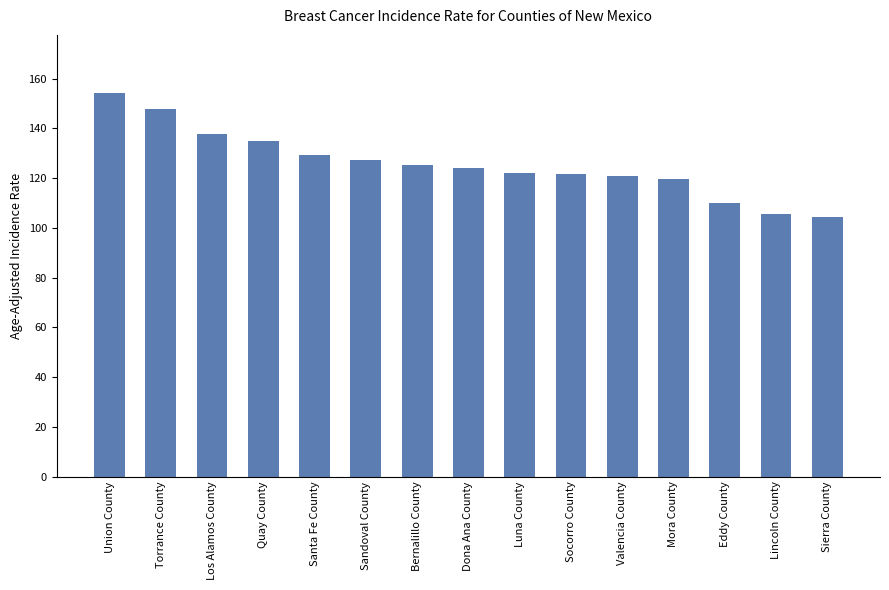

Which category has the highest value across all series?

Union County